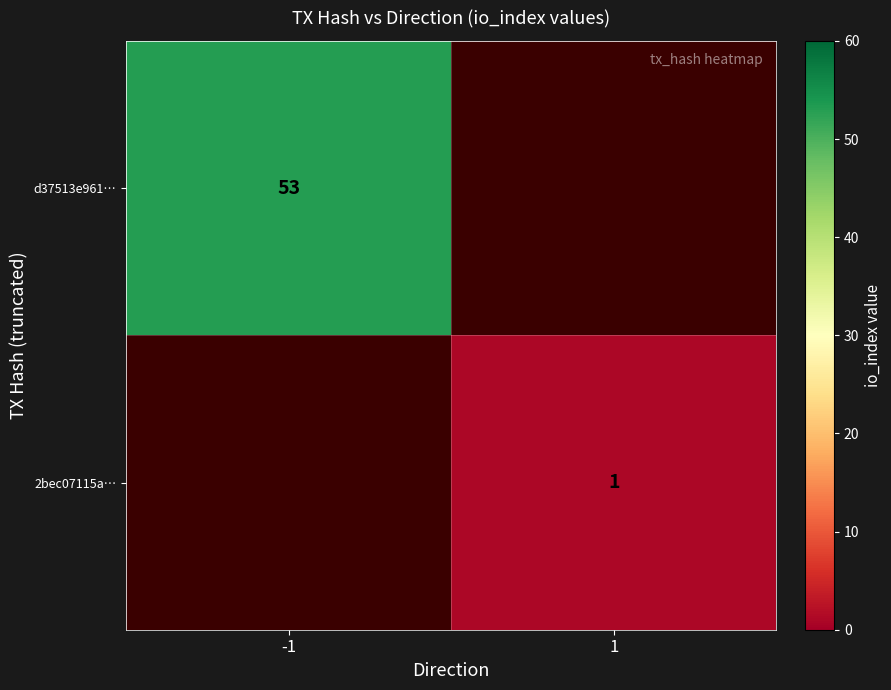

Is it true that 2bec07115a… equals 0.5 at 1?

False